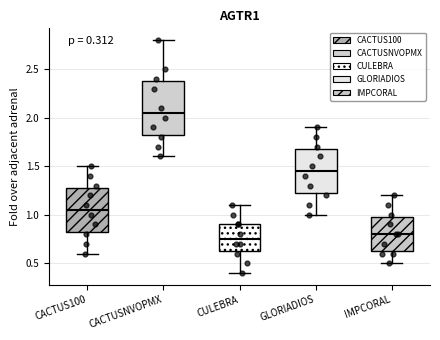

Which box is the tallest, from its lower edge to its upper edge?

CACTUSNVOPMX